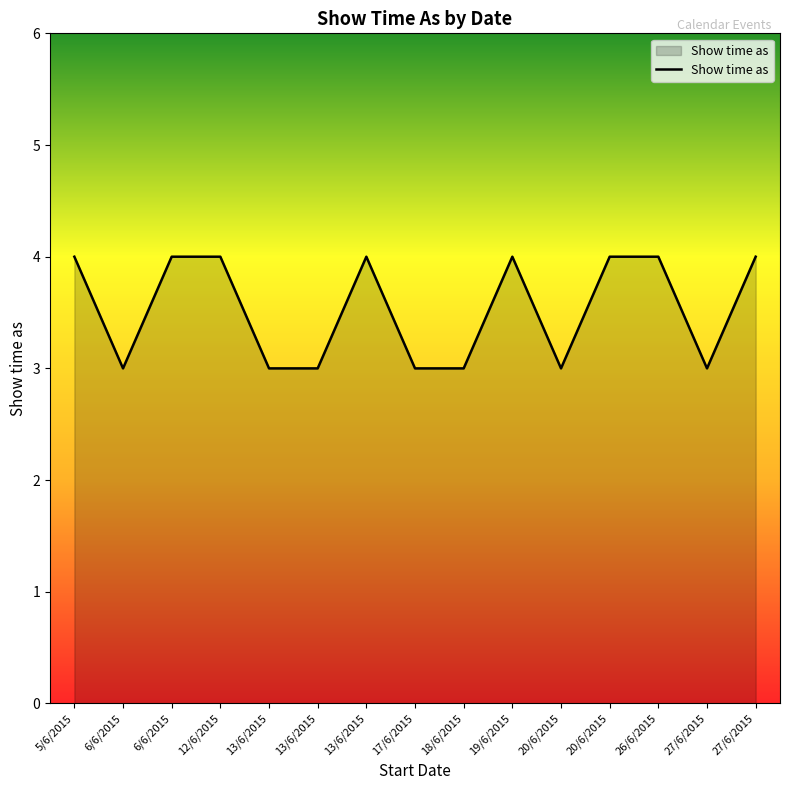

Count the number of categories in the chart.

15